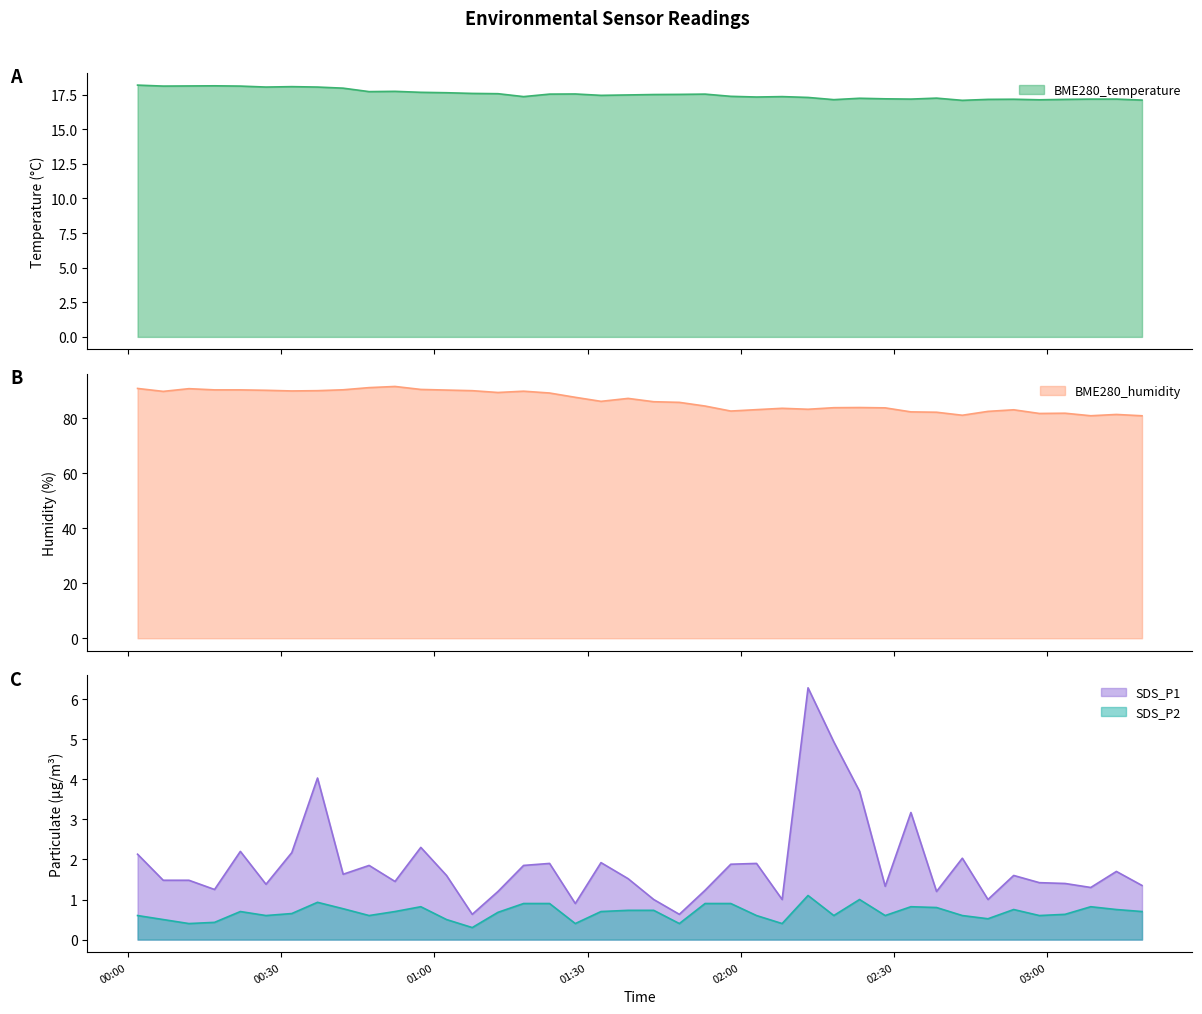

True or false: SDS_P1 has a value of 1.9 at 2023/09/22 00:47:14.

True